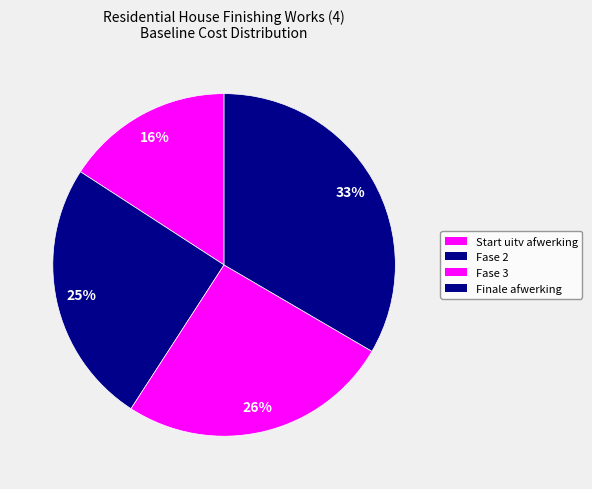

To the nearest percent, what is the average slice percentage?

25%